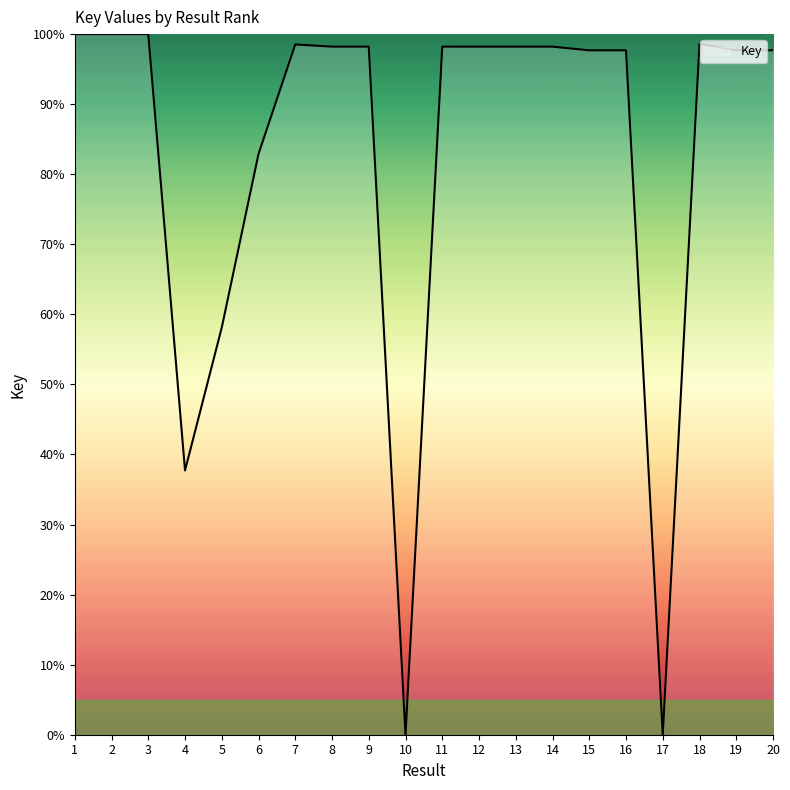

What is the change in value from 2 to 12?

-1.8